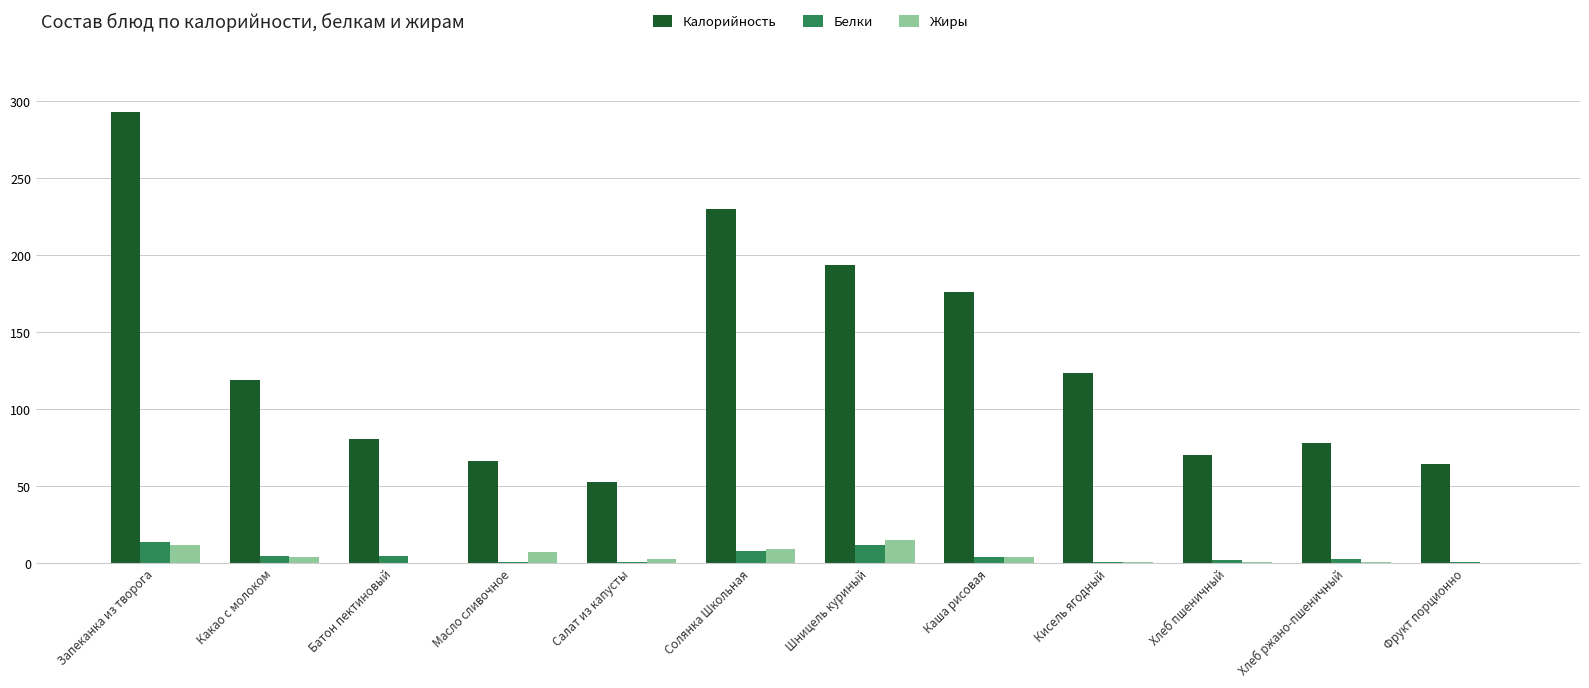

At which label does Белки first exceed 4?

Запеканка из творога